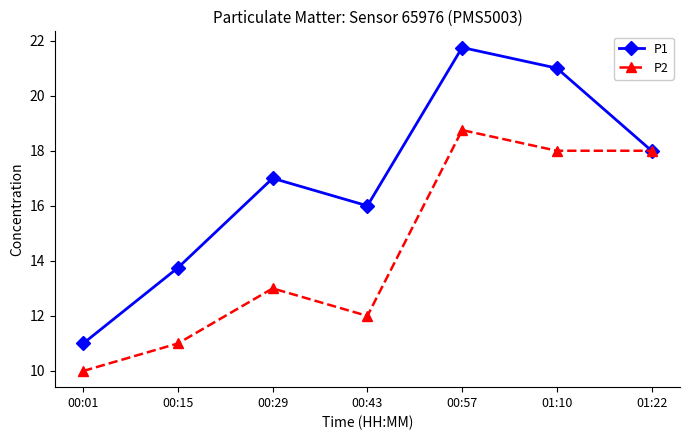

What is the sum of the P2 values at 00:57 and 01:22?

36.8